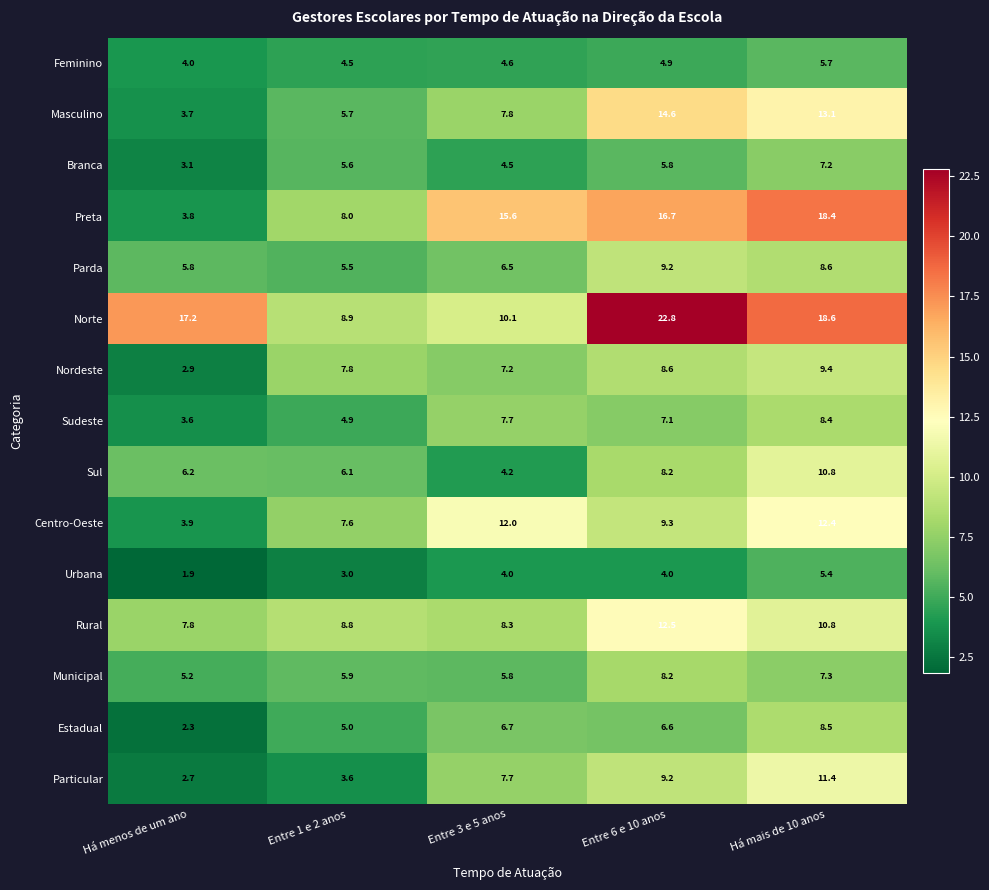

What is the sum of all Centro-Oeste values?

45.2